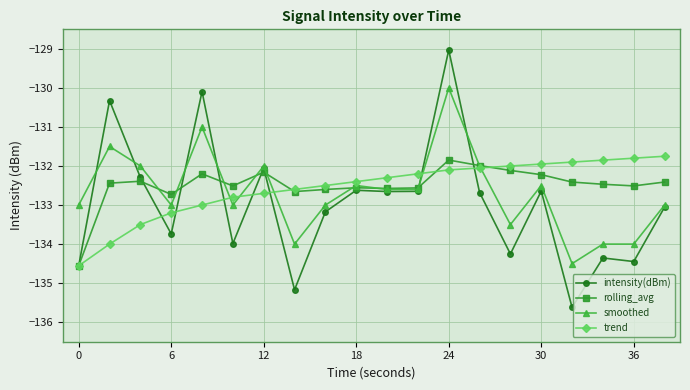

What is the minimum value for trend?

-134.6